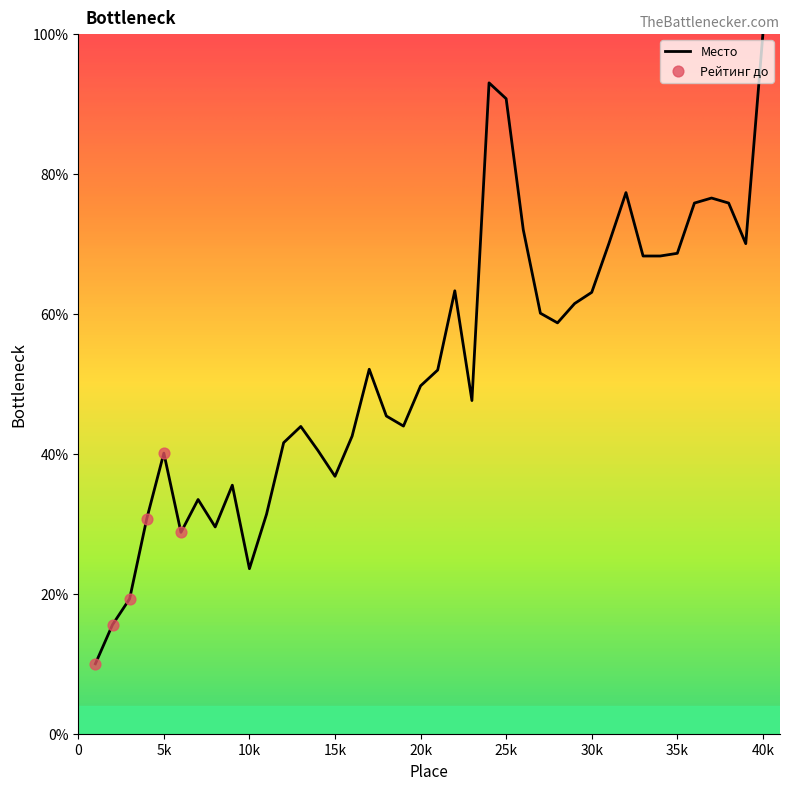

What is the difference between the maximum and minimum values?

90.0